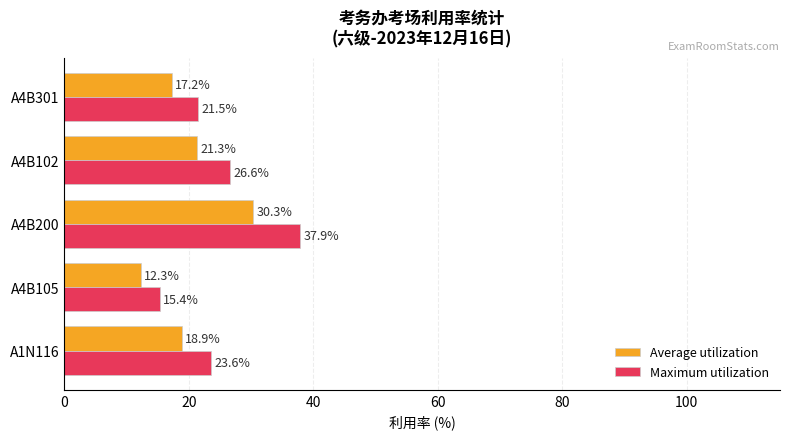

What is the minimum value shown in the chart?

12.3